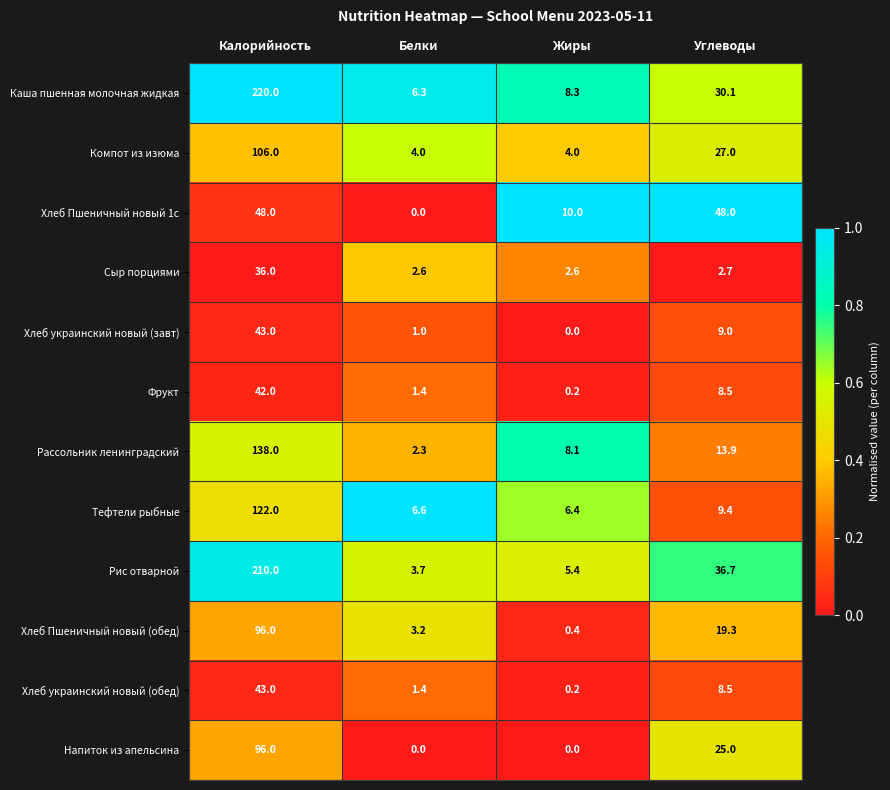

What is the difference between the highest and lowest values at Белки?

6.6